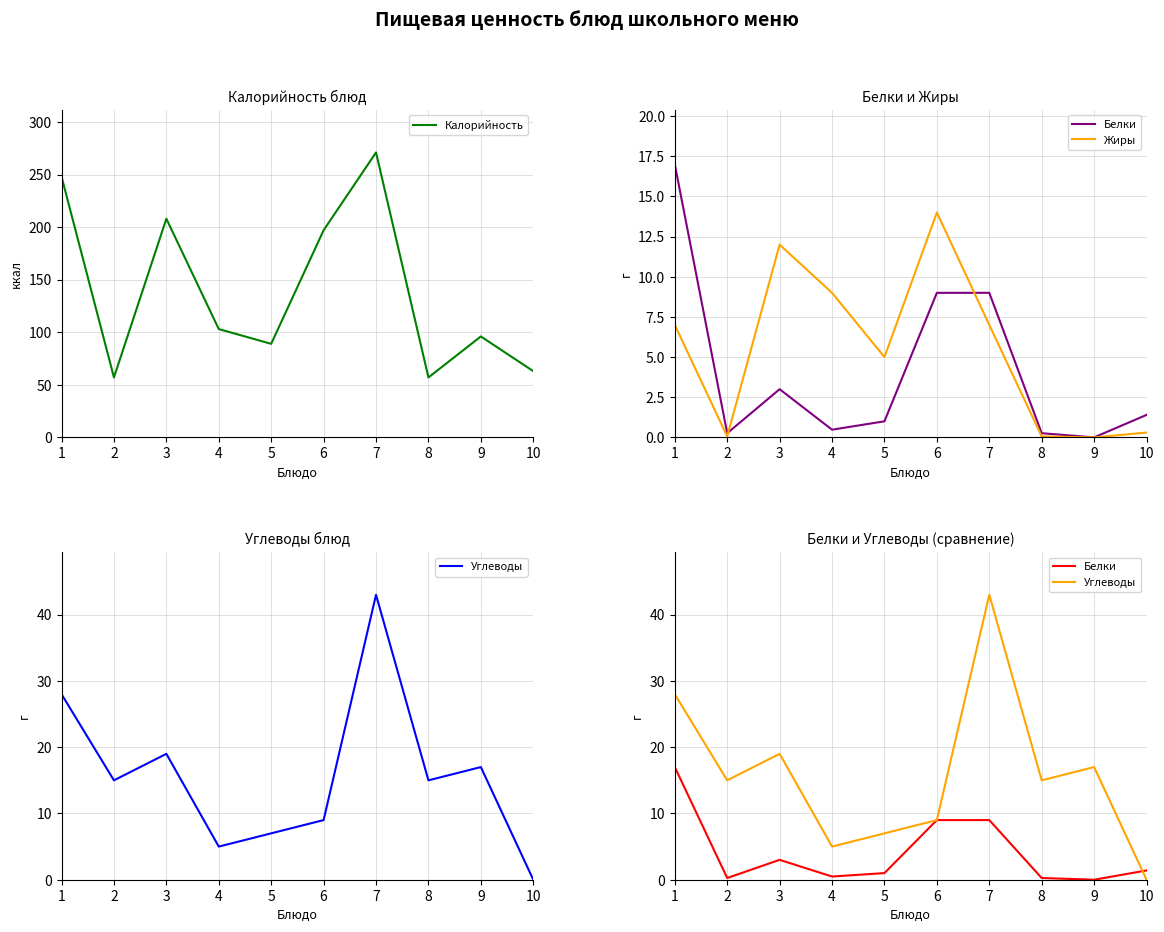

How many interior local peaks does the Калорийность series have?

3